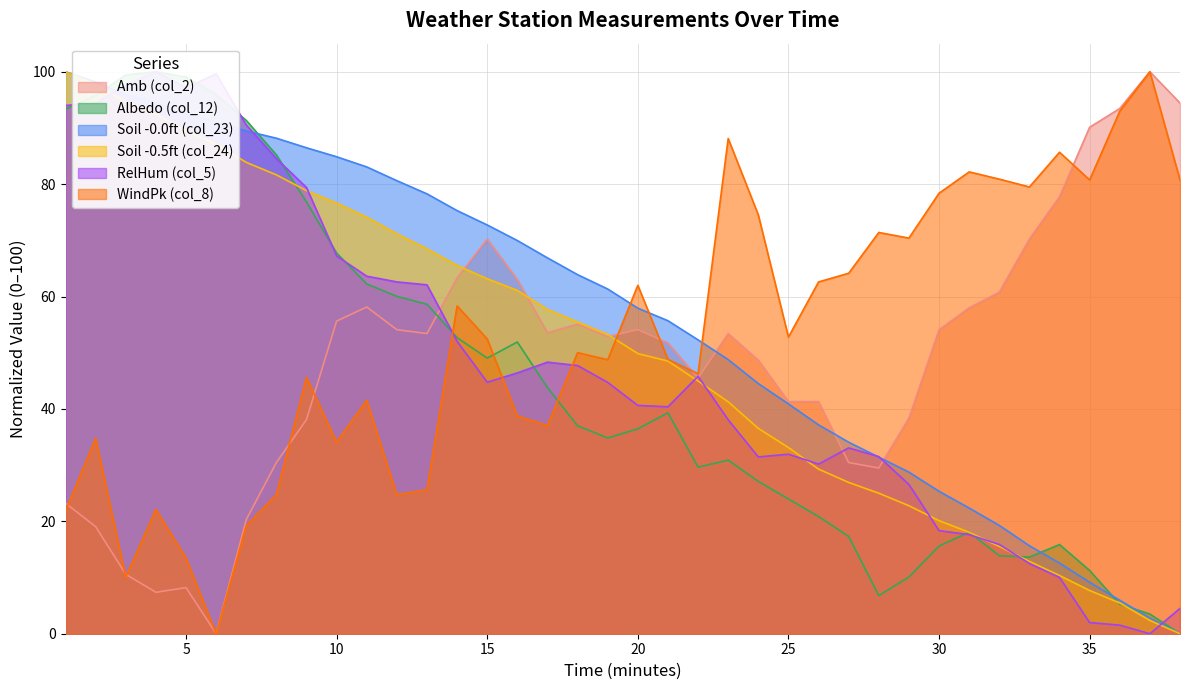

Which series ends up on top after the final intersection of RelHum (col_5) and Amb (col_2)?

Amb (col_2)